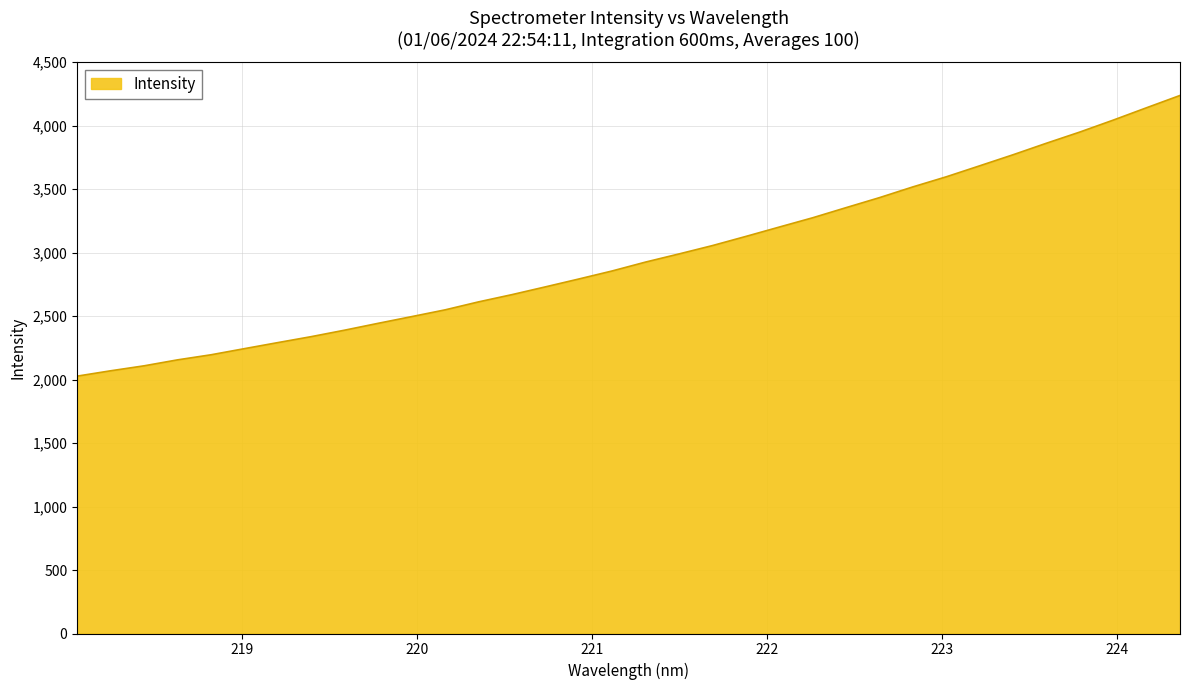

What is the difference between the maximum and minimum values?

2211.1